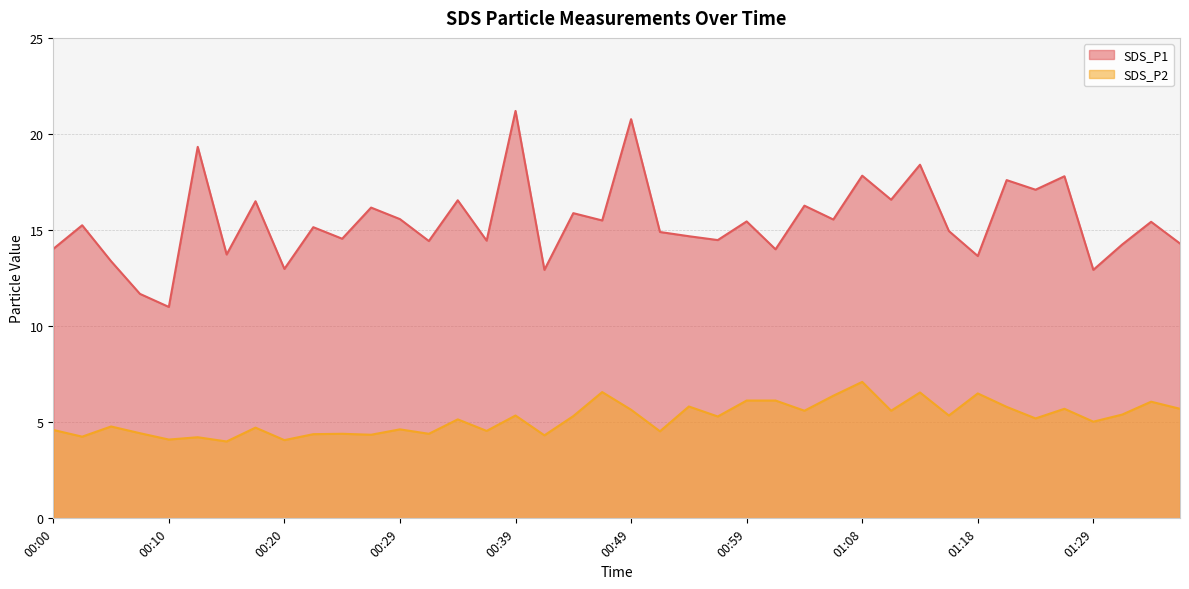

True or false: SDS_P1 and SDS_P2 intersect in this chart.

False